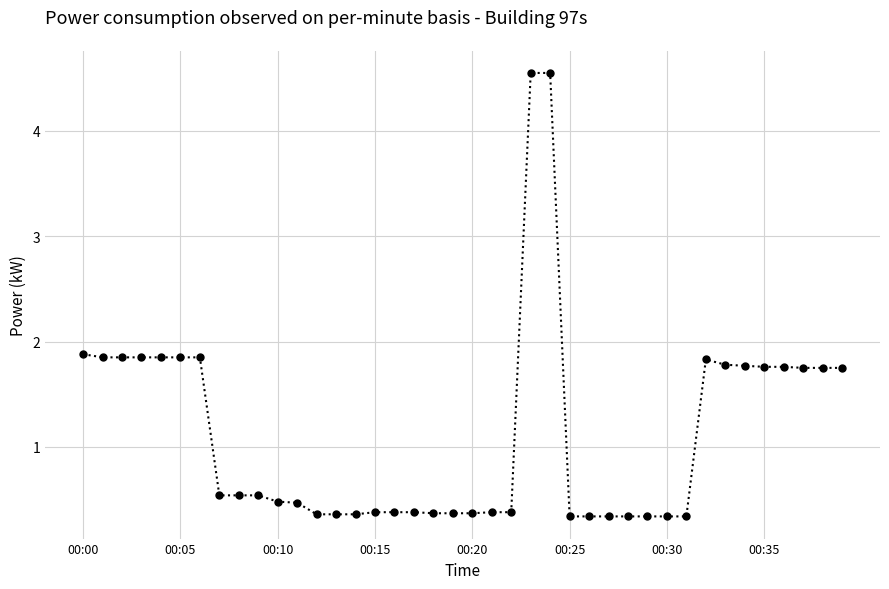

How many lines are shown in the chart?

1